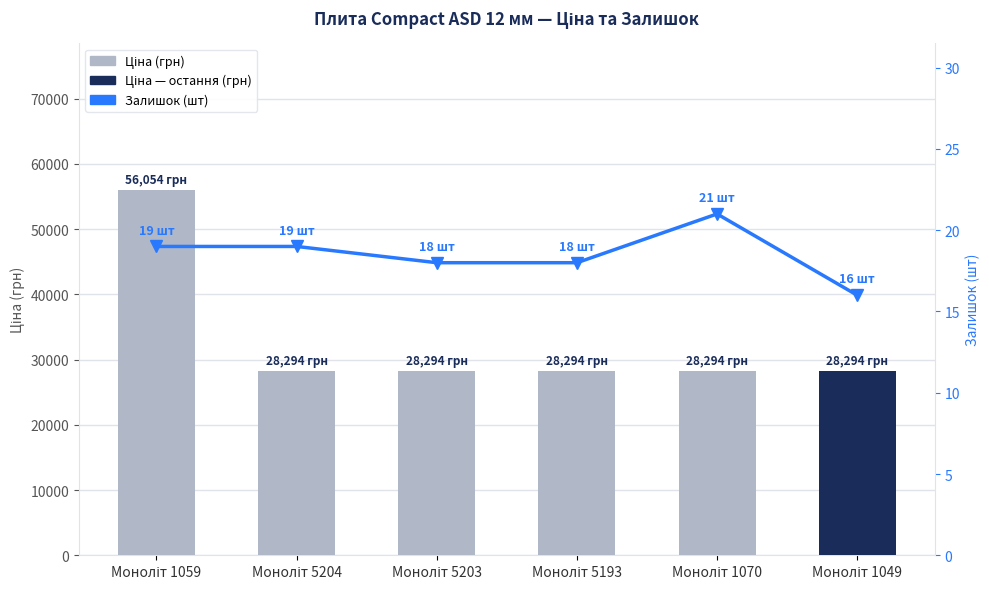

How many values in the Залишок (шт) series exceed 19?

1